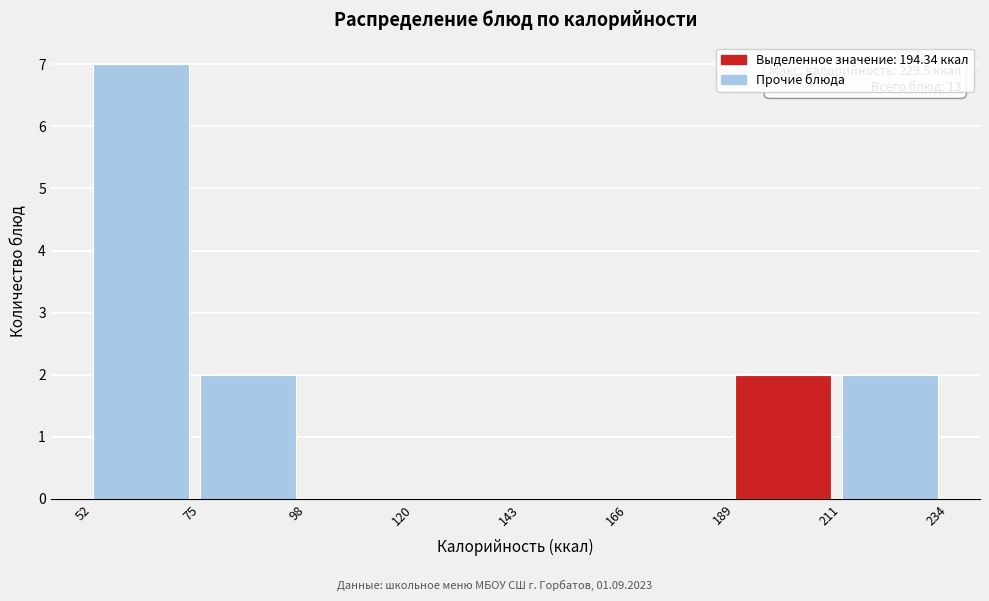

Over which range of the x-axis is the bar tallest?

52 to 75